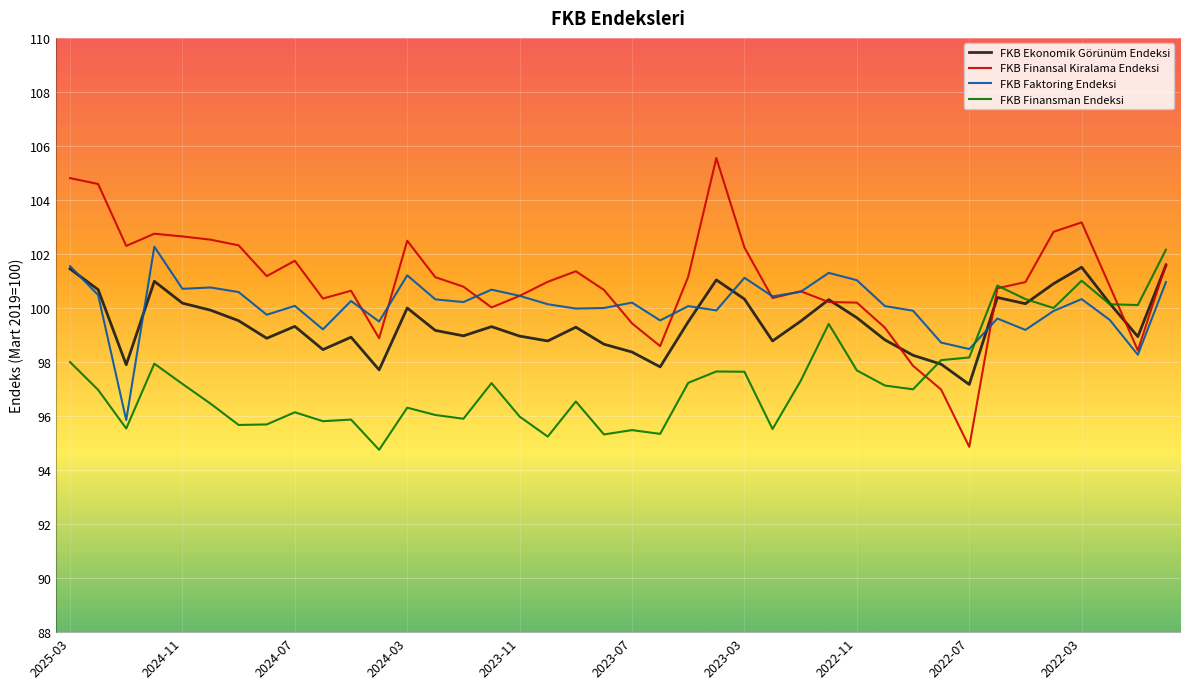

Which series has the largest total across all categories?

FKB Finansal Kiralama Endeksi